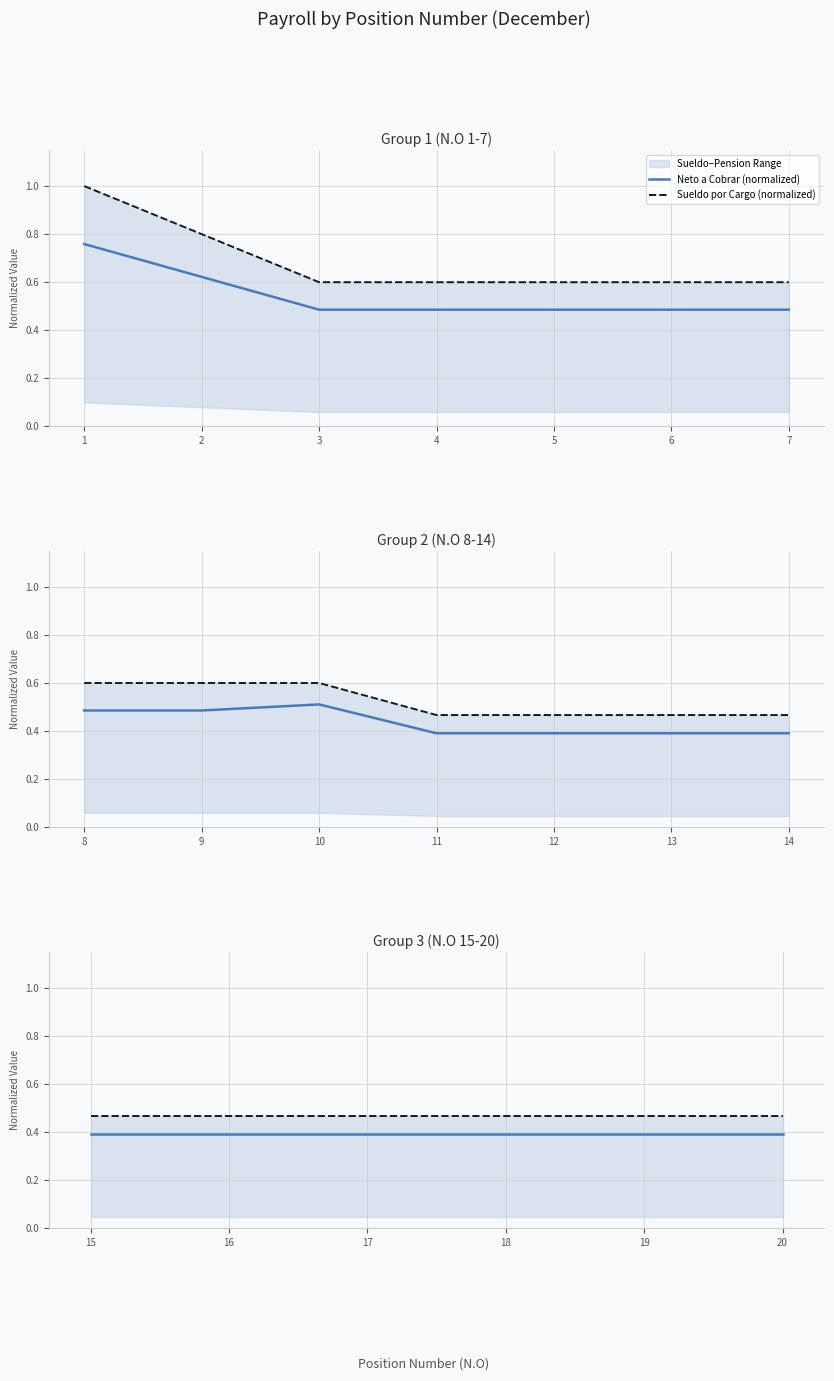

Is the value of Sueldo por Cargo (normalized) at 16 greater than the value of Neto a Cobrar (normalized) at 18?

Yes